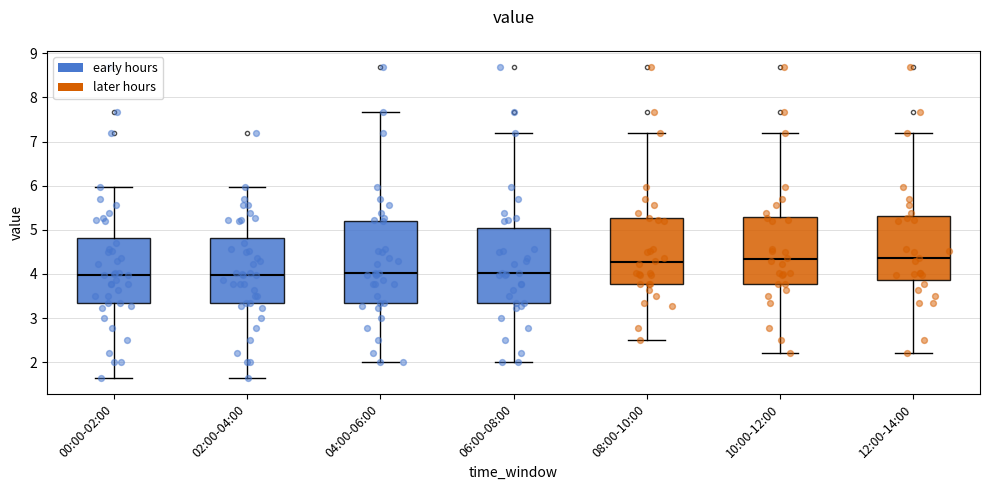

Reading left to right, read every box against the y-axis: the position of its median line, the range the box covers, and the ends of its whiskers. The values are not printed on the chart, so give them approximately, as read against the axis.

00:00-02:00: median 4.0, box 3.3 to 4.8, whiskers 1.6 to 6.0
02:00-04:00: median 4.0, box 3.3 to 4.8, whiskers 1.6 to 6.0
04:00-06:00: median 4.0, box 3.3 to 5.2, whiskers 2.0 to 7.7
06:00-08:00: median 4.0, box 3.3 to 5.0, whiskers 2.0 to 7.2
08:00-10:00: median 4.3, box 3.8 to 5.3, whiskers 2.5 to 7.2
10:00-12:00: median 4.3, box 3.8 to 5.3, whiskers 2.2 to 7.2
12:00-14:00: median 4.4, box 3.9 to 5.3, whiskers 2.2 to 7.2